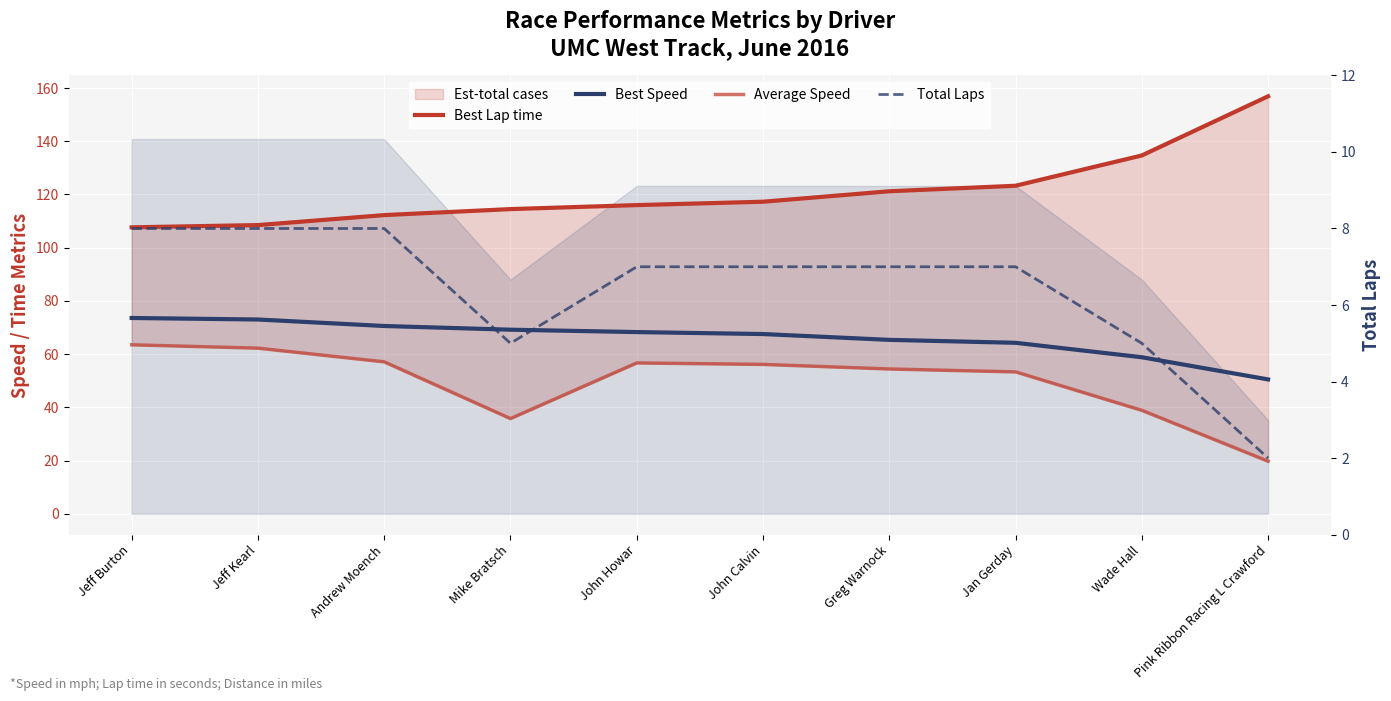

Which label corresponds to the largest value in the chart?

Pink Ribbon Racing L Crawford